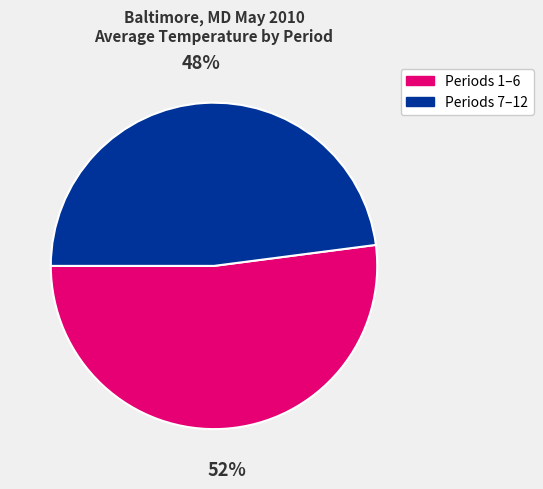

Is there any slice that represents more than half of the pie?

Yes